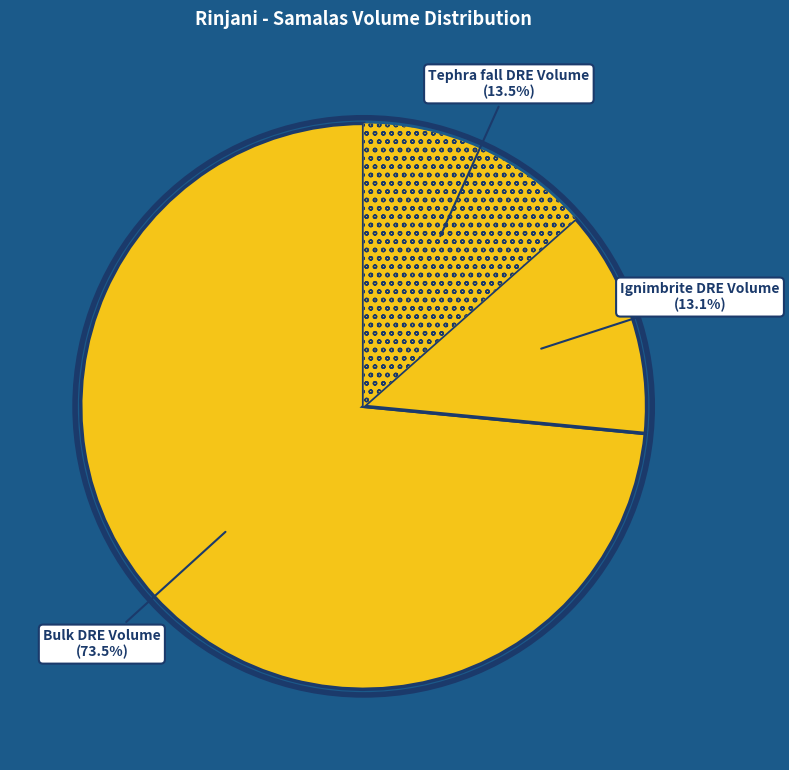

Count the number of slices in the pie.

3